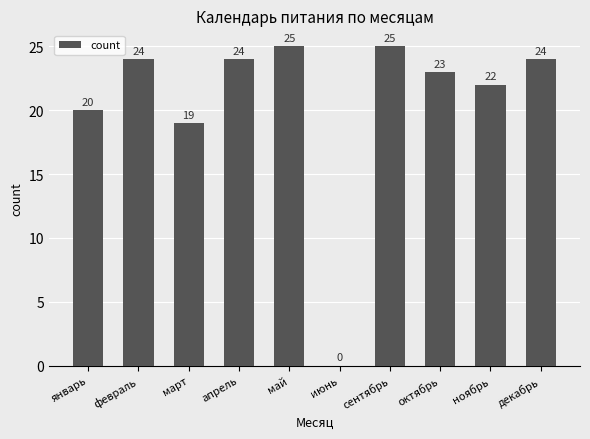

Reading left to right, what are all the values shown in this chart?

январь=20	февраль=24	март=19	апрель=24	май=25	июнь=0	сентябрь=25	октябрь=23	ноябрь=22	декабрь=24